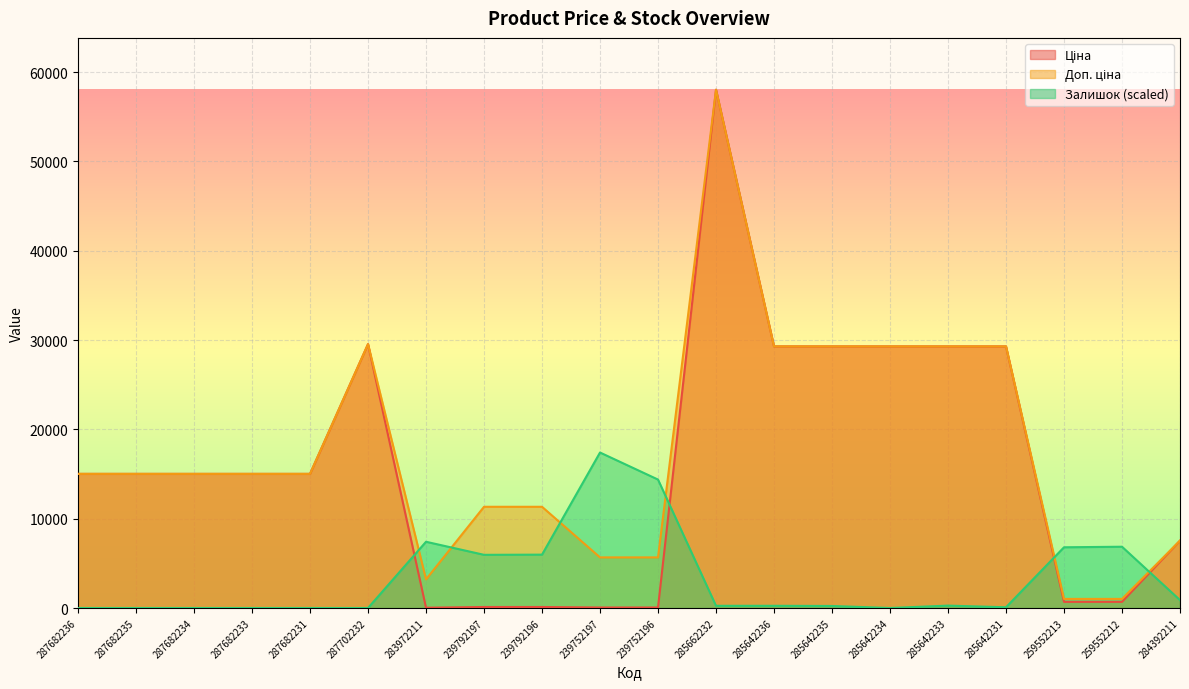

Is the value of Доп. ціна at 285642234 greater than the value of Залишок at 285662232?

Yes